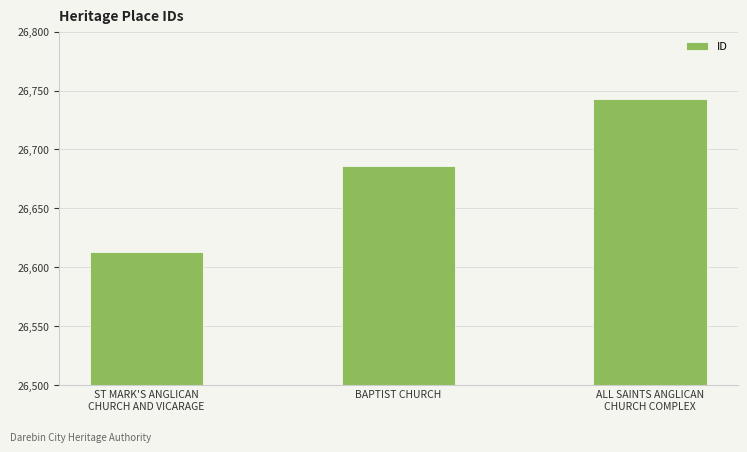

What is the difference between the maximum and minimum values?

130